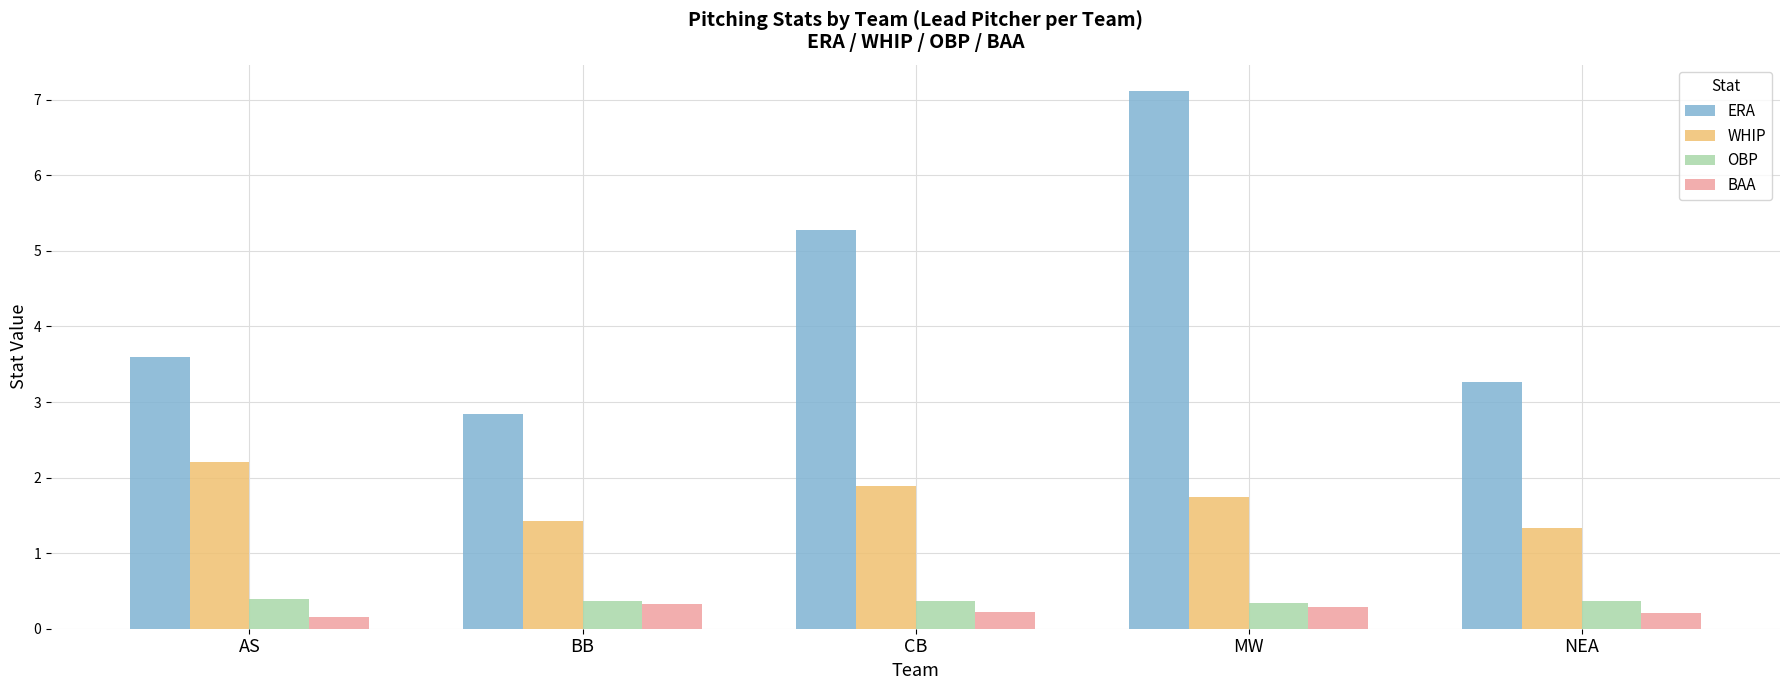

Is the value of ERA at MW greater than the value of OBP at CB?

Yes